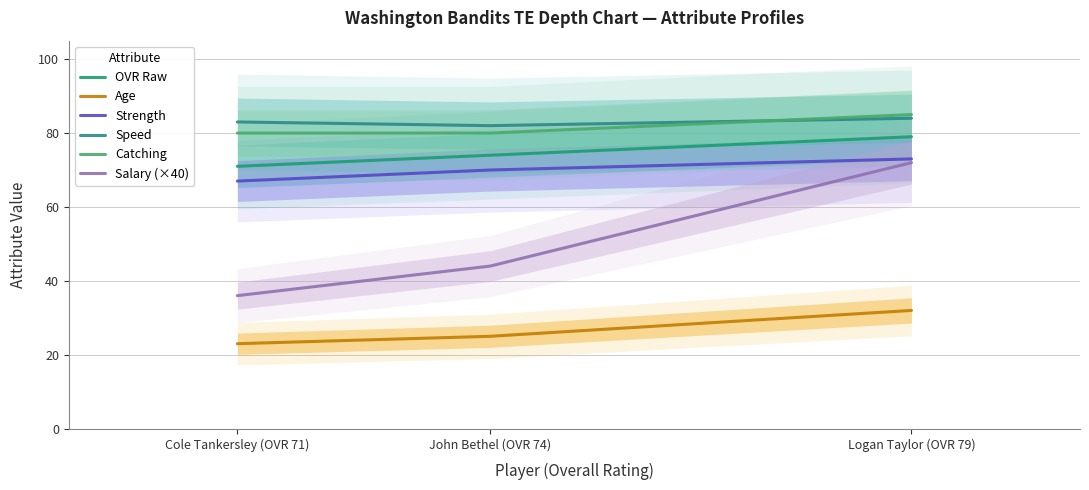

Which series has the largest total across all categories?

Speed